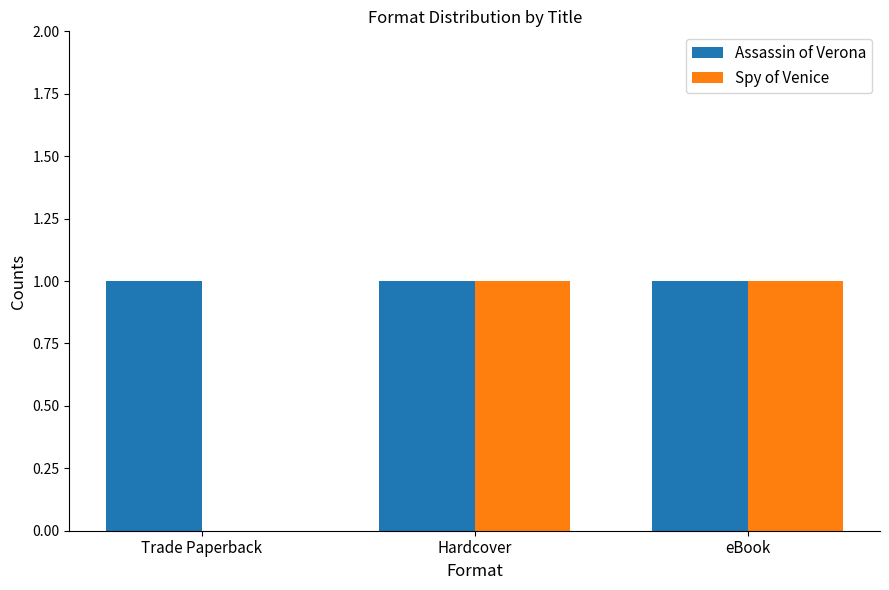

Reading left to right, extract all data points from this chart.

Assassin of Verona: 1	1	1
Spy of Venice: 0	1	1